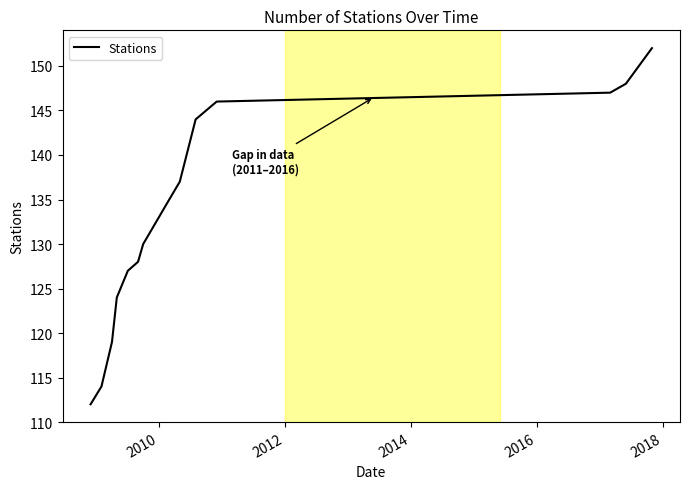

What is the difference between the maximum and minimum values?

40